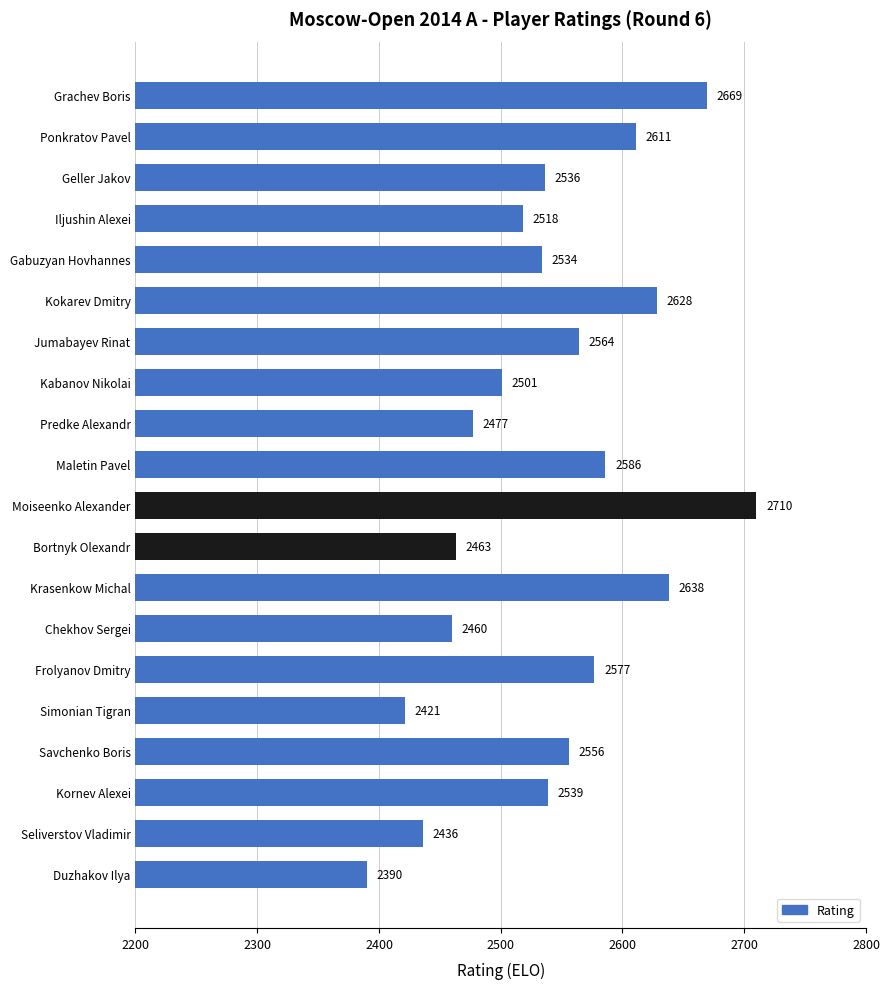

What is the sum of the values at Bortnyk Olexandr and Kornev Alexei?

5002